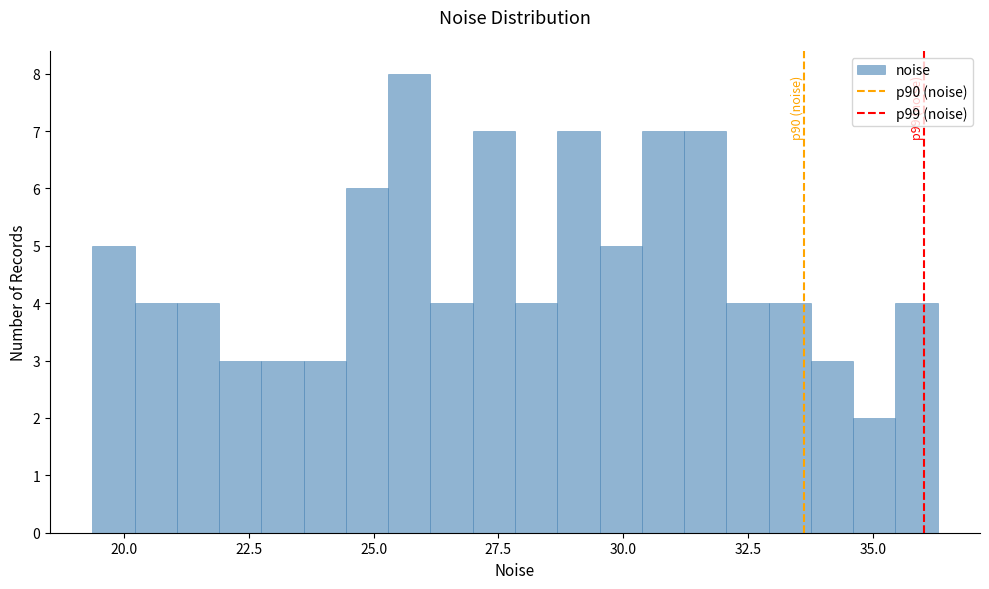

Around what value on the x-axis is the tallest bar? Give the approximate position of its centre, as read against the axis.

25.5